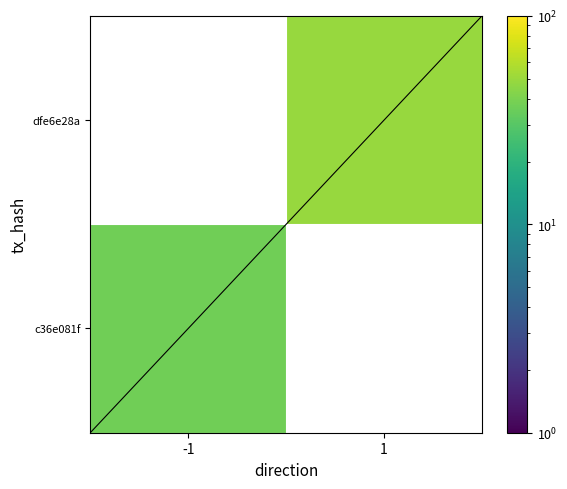

At which label does dfe6e28a reach its peak?

-1